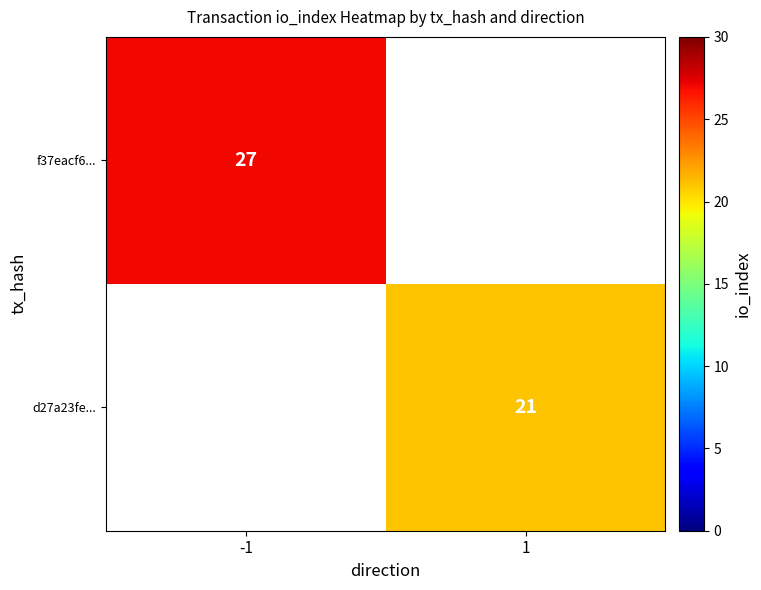

The d27a23fe... series shows 21 at 1. True or false?

True